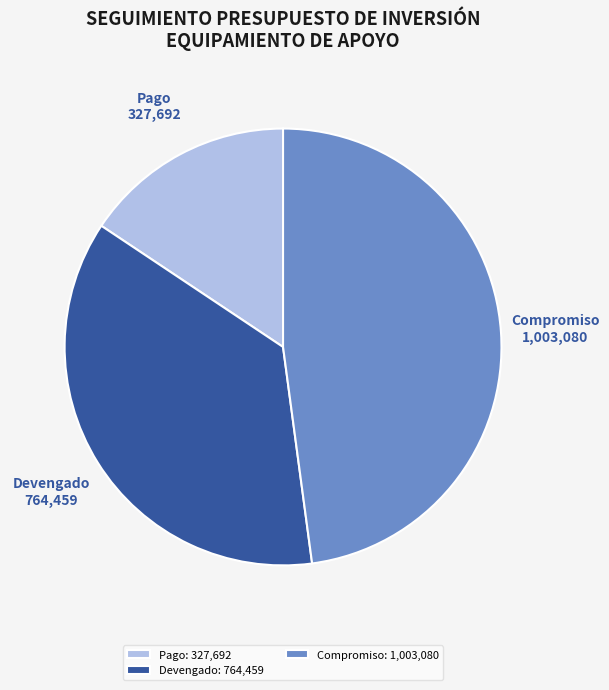

How many segments does this pie chart have?

3